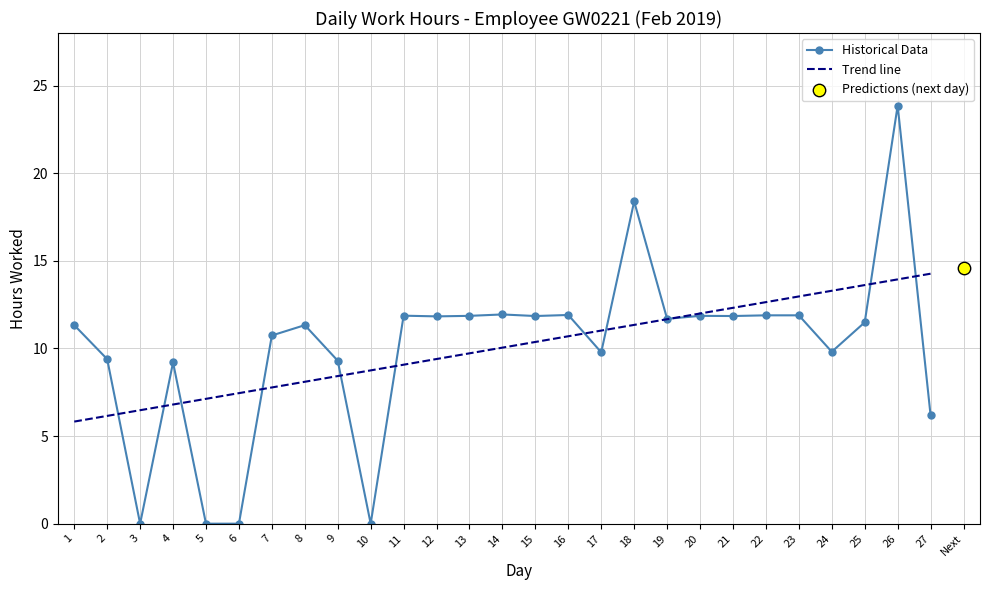

What is the change in value from 4 to 11?

+2.7